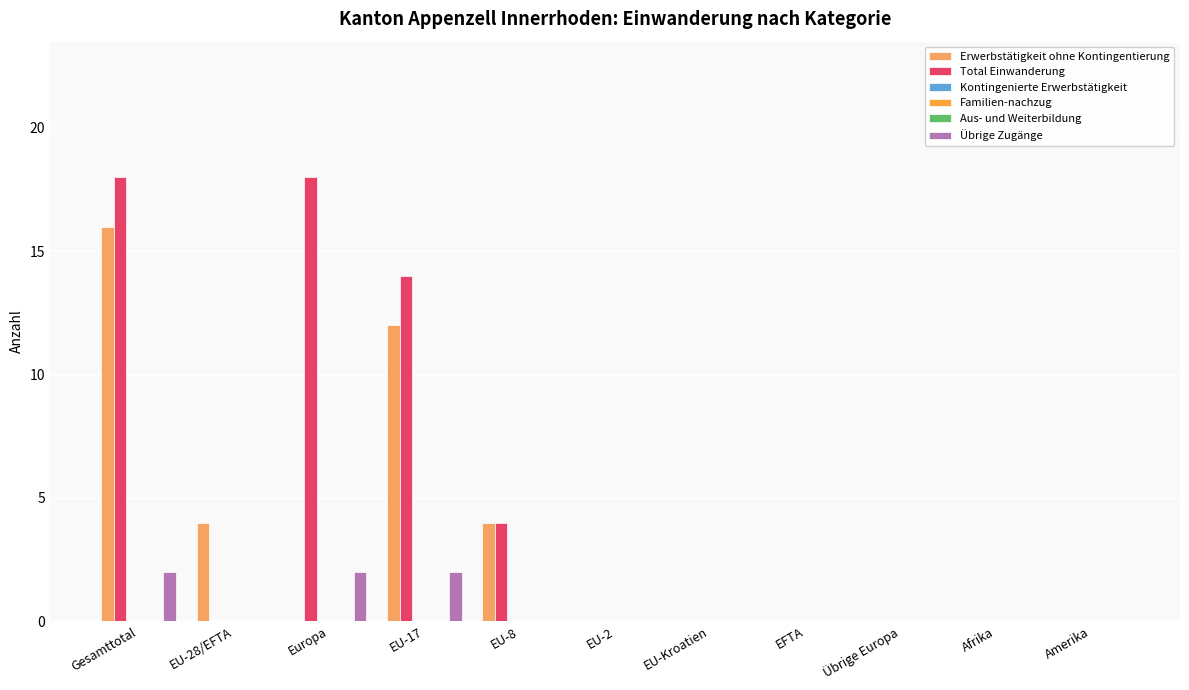

What is the total value across all series at EU-8?

8